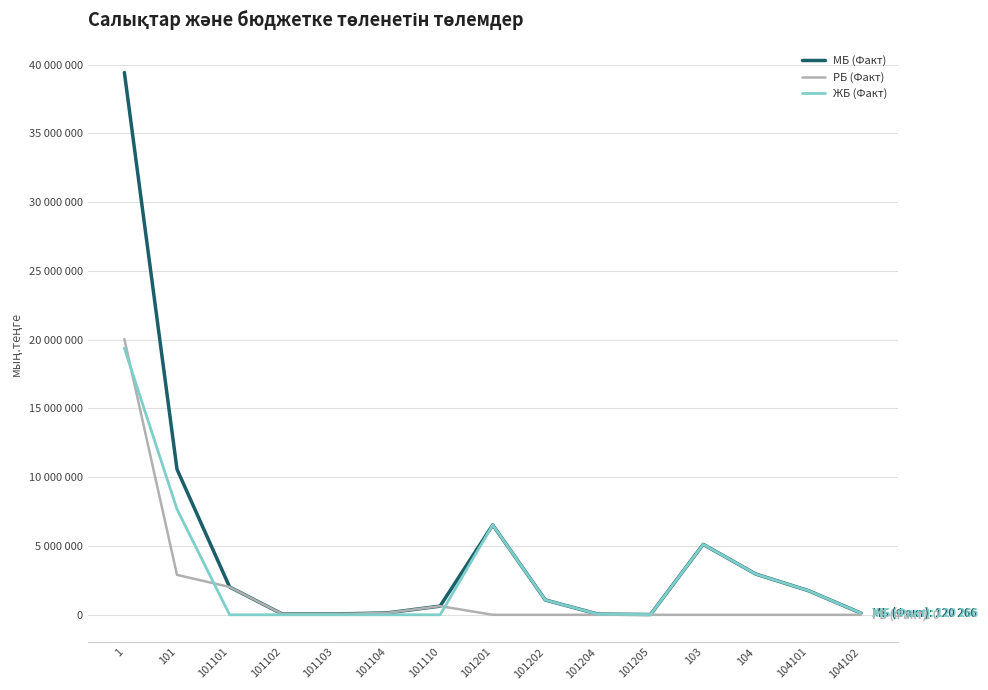

What are all the series names shown in the legend?

МБ (Факт), РБ (Факт), ЖБ (Факт)